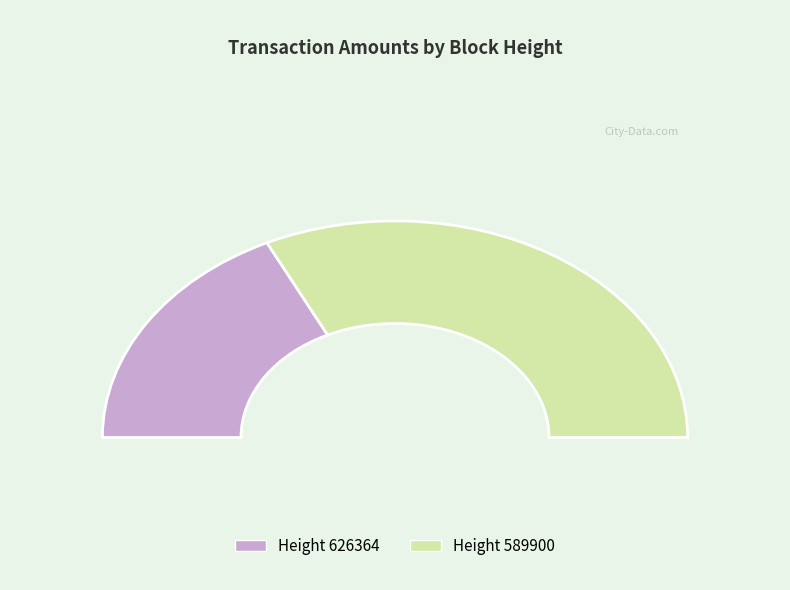

Combined, do 589900 and 626364 account for over 50%?

Yes